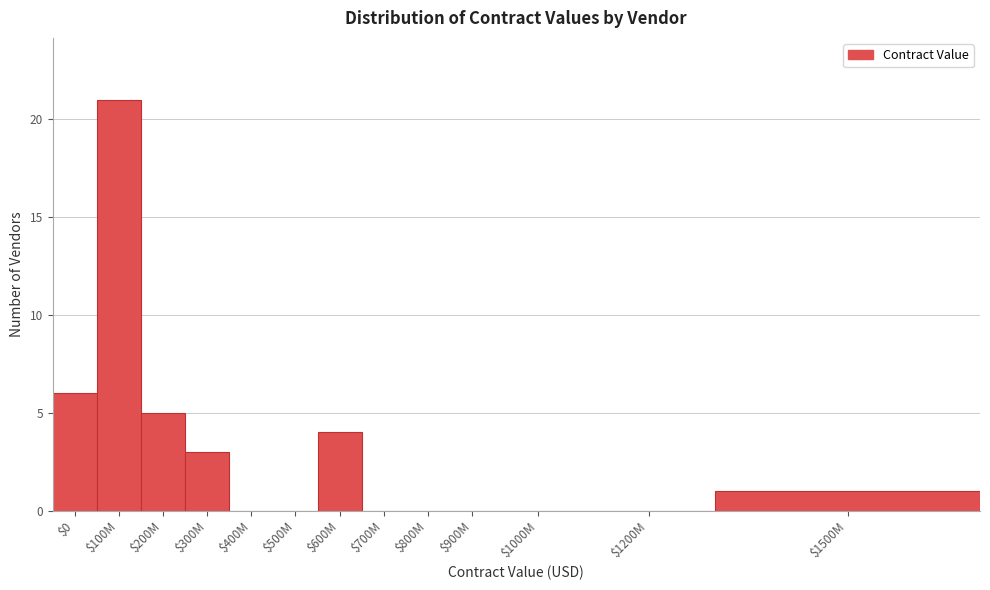

Where is the data nearest to the value 10?

$0